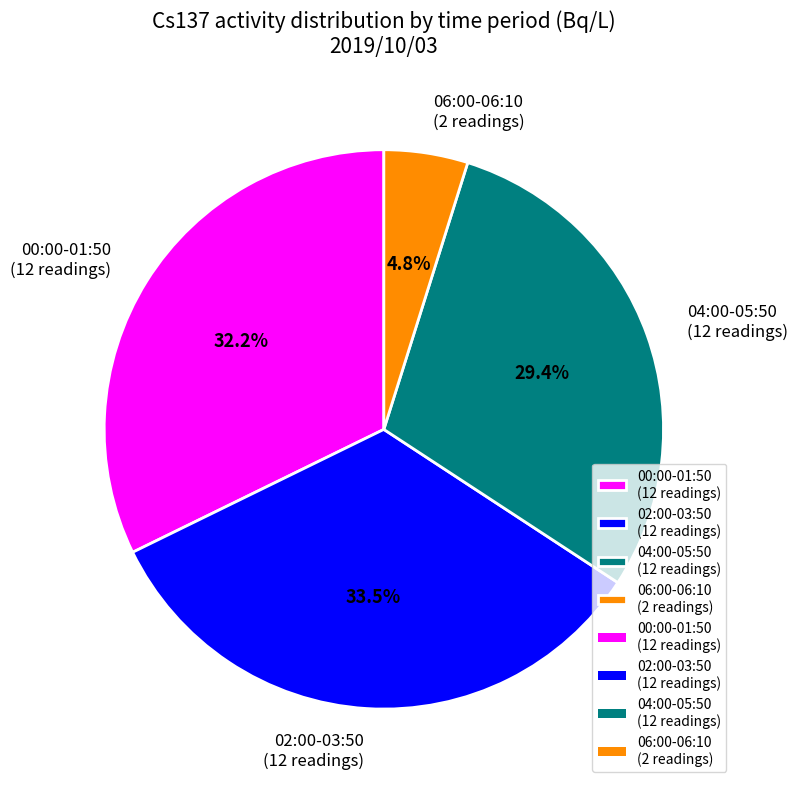

Is there any slice that represents more than half of the pie?

No